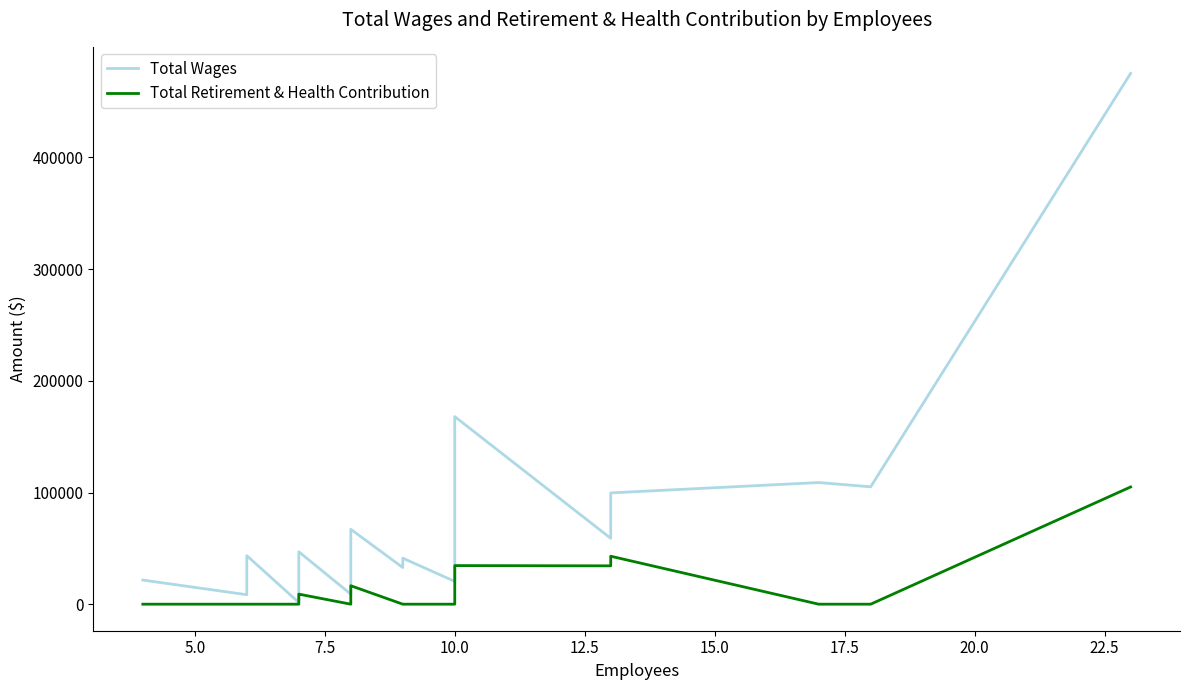

Is this an area chart (filled region under the line)?

No